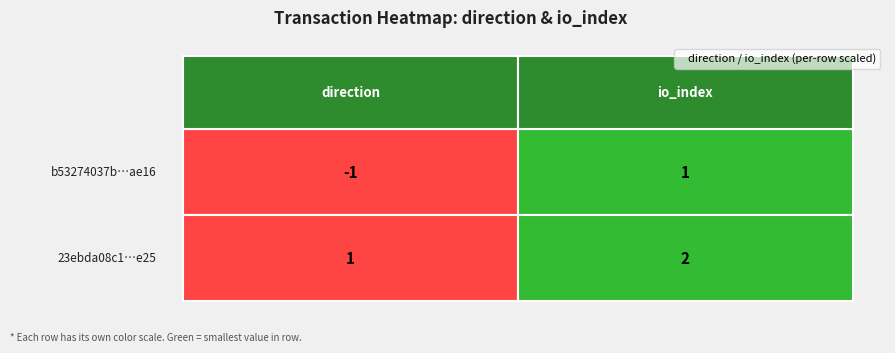

Rank the categories by 23ebda08c11422f109d9ddfc442768a84e3ee25 value from lowest to highest.

0, 1